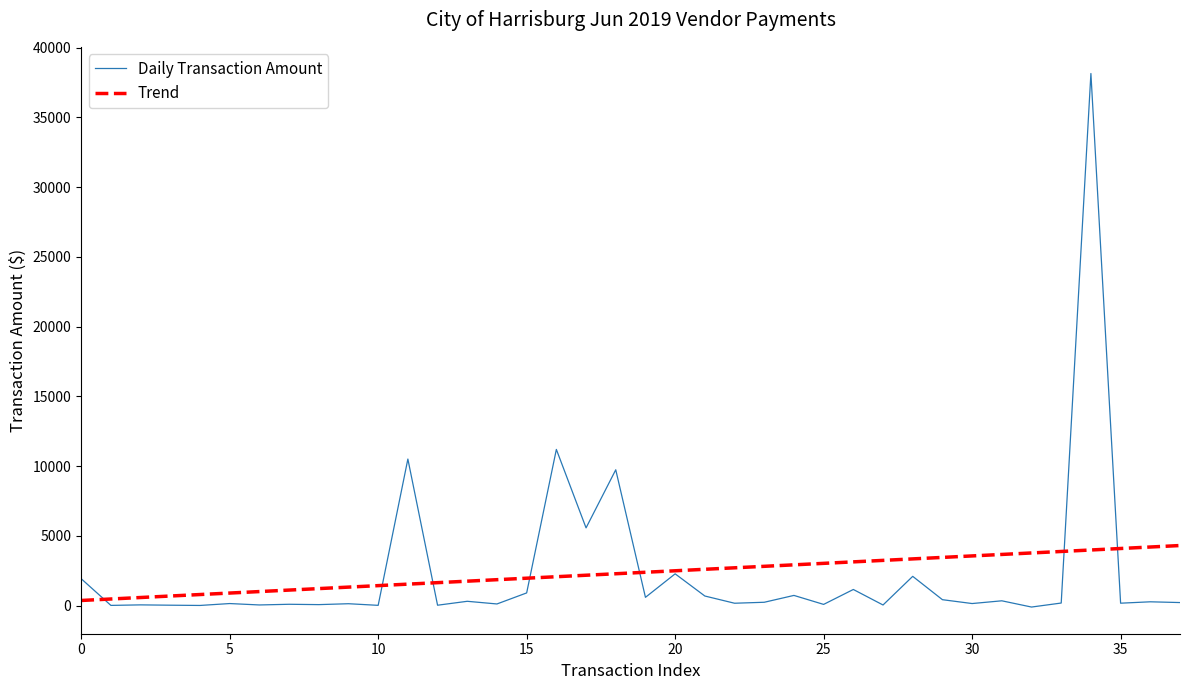

In Daily Transaction Amount, how many points are higher than both neighbors (excluding endpoints)?

15